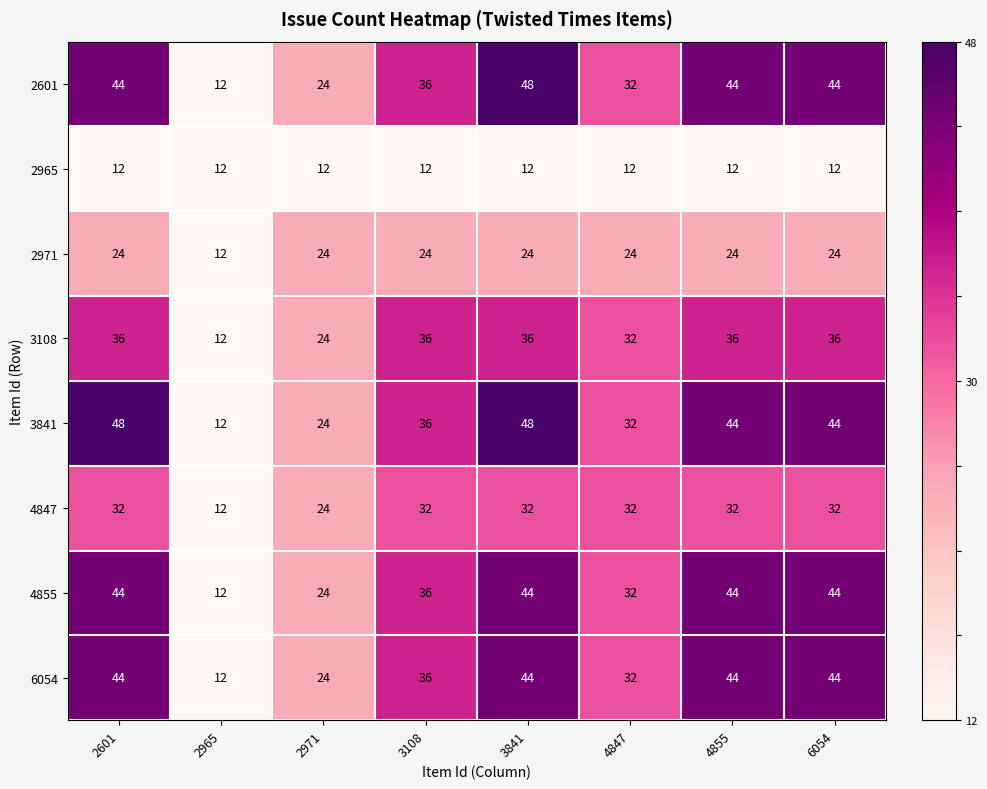

What is the spread (max minus min) of values at 2971?

12